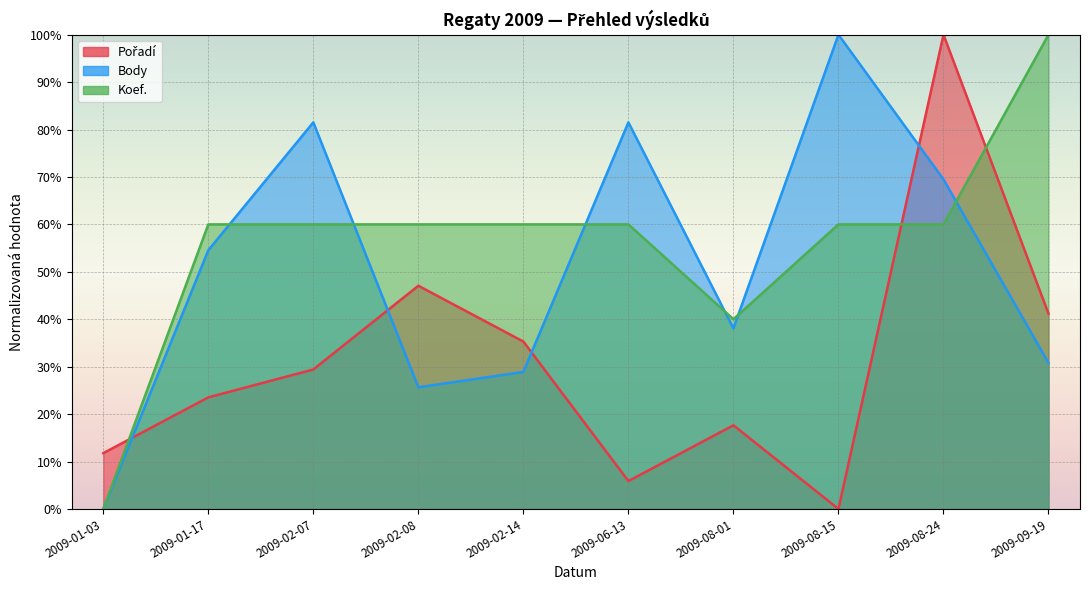

What is the value of the Koef. point at the 10th from the left?

100.0